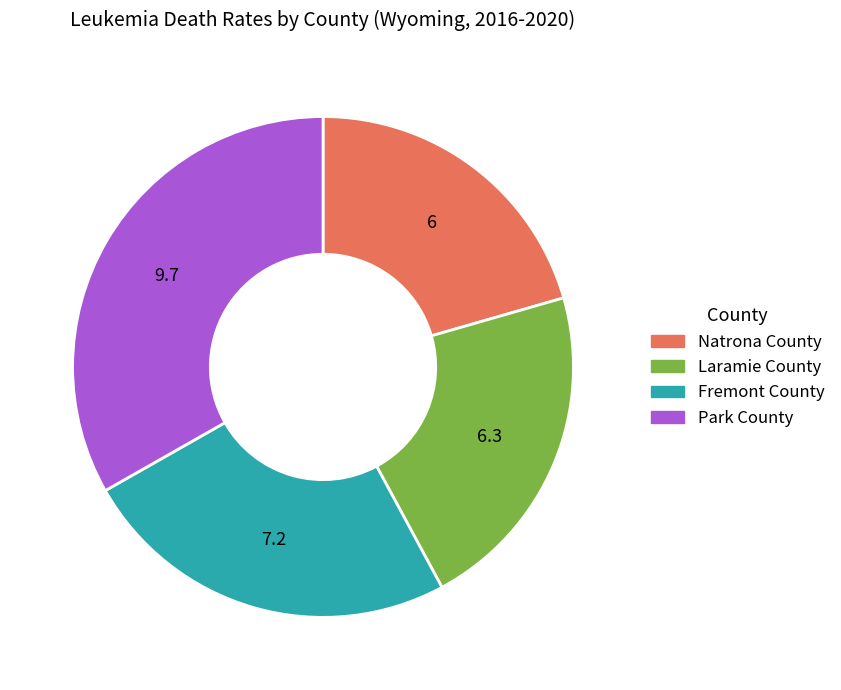

Does Laramie County account for over 50% of the chart?

No